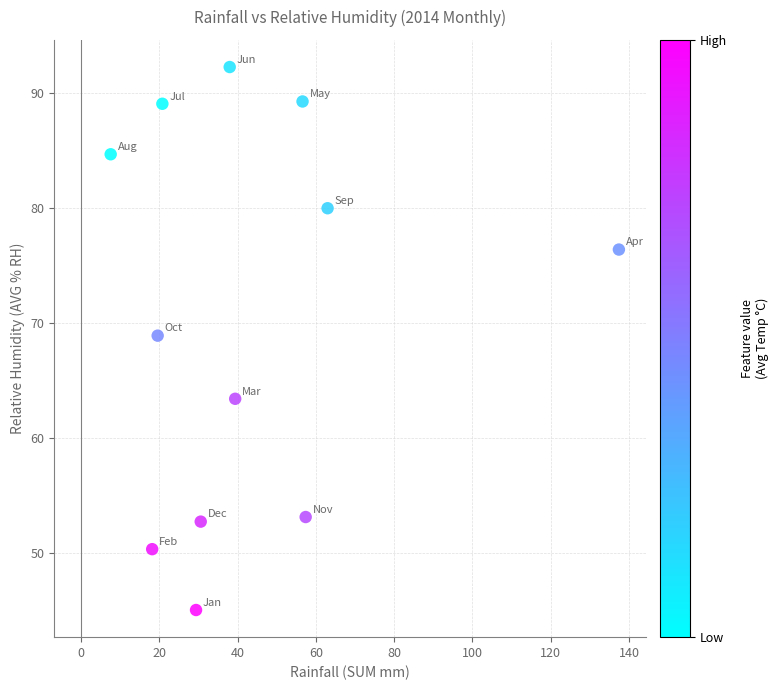

What Y value in the scatter plot is closest to 68?

68.9